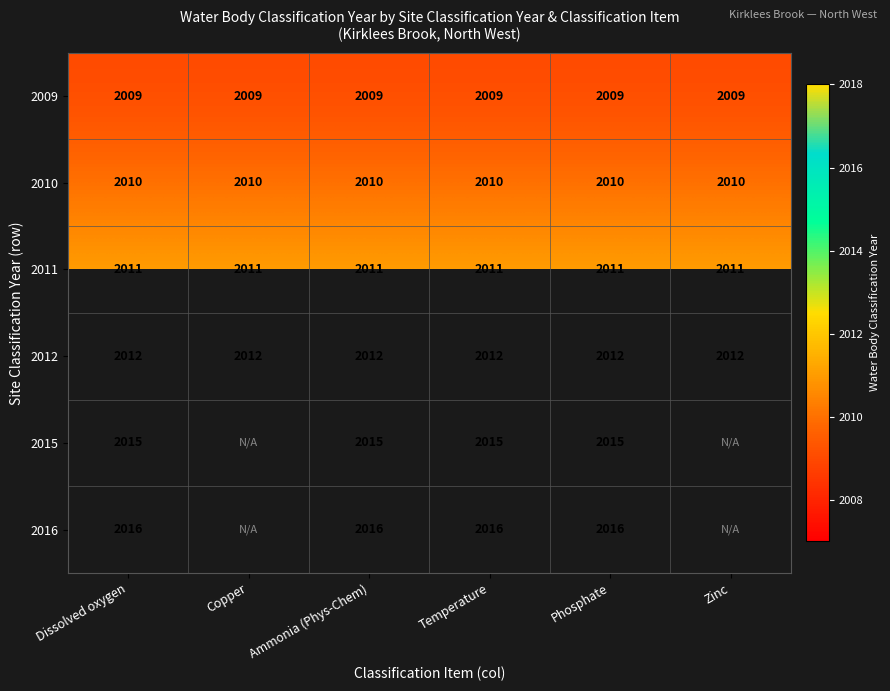

What is the lowest value of the 2010 series?

2010